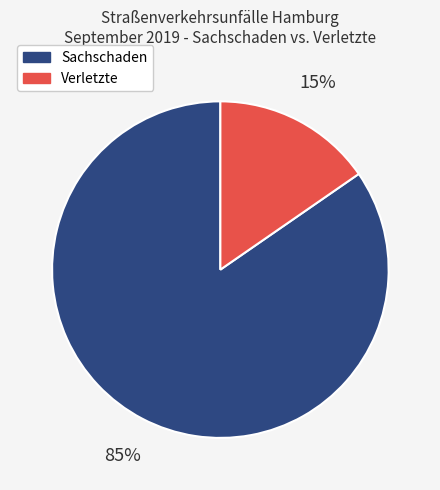

To the nearest percent, what portion does Sachschaden represent?

85%